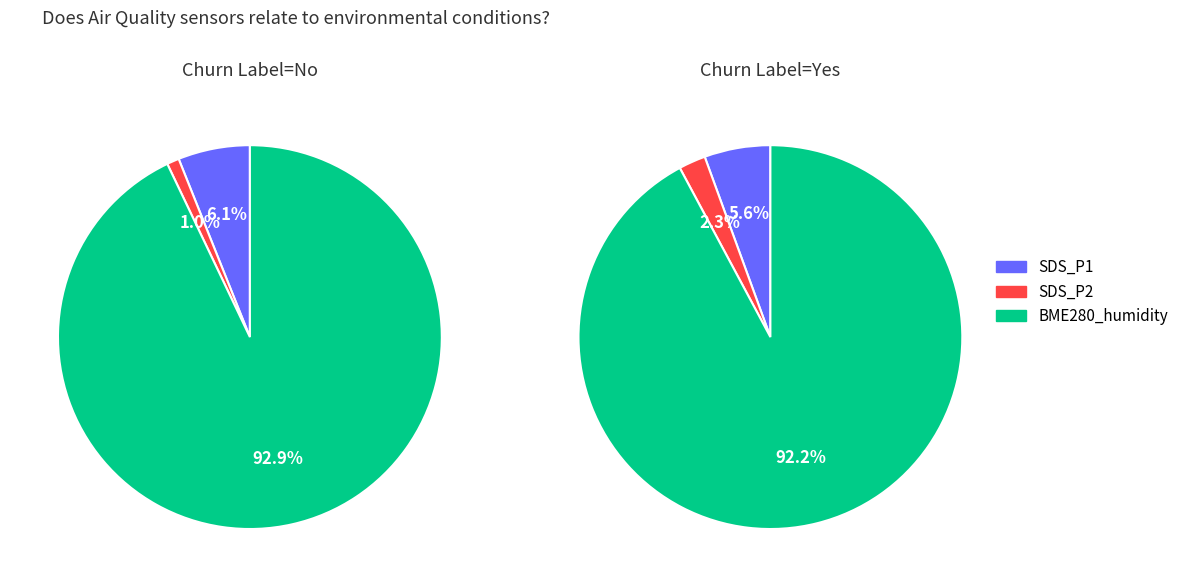

Does 5 account for over 50% of the chart?

No